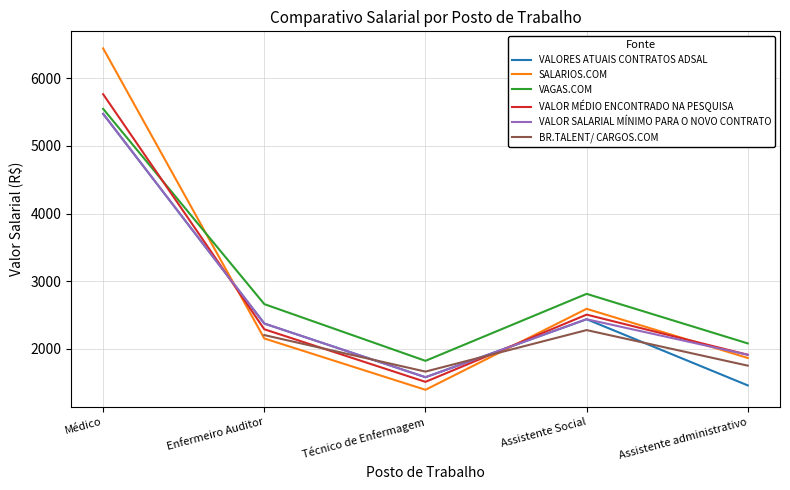

List the labels in order of BR.TALENT/ CARGOS.COM value, largest first.

Médico, Assistente Social, Enfermeiro Auditor, Assistente administrativo, Técnico de Enfermagem